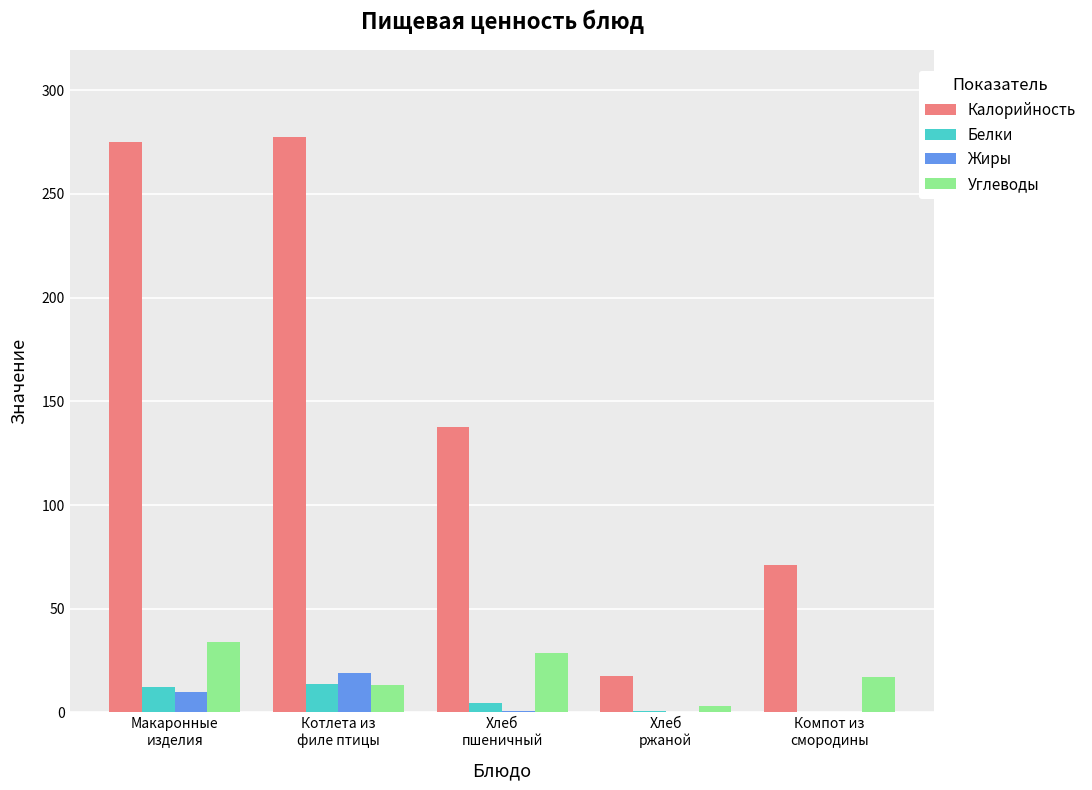

What is the sum of all Углеводы values?

96.7